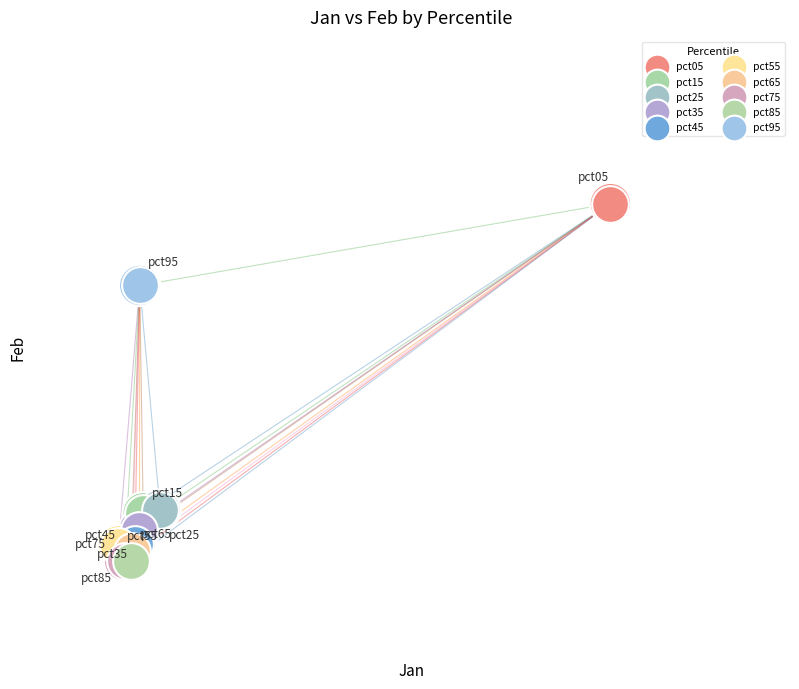

Which series reaches the maximum Y coordinate?

pct05